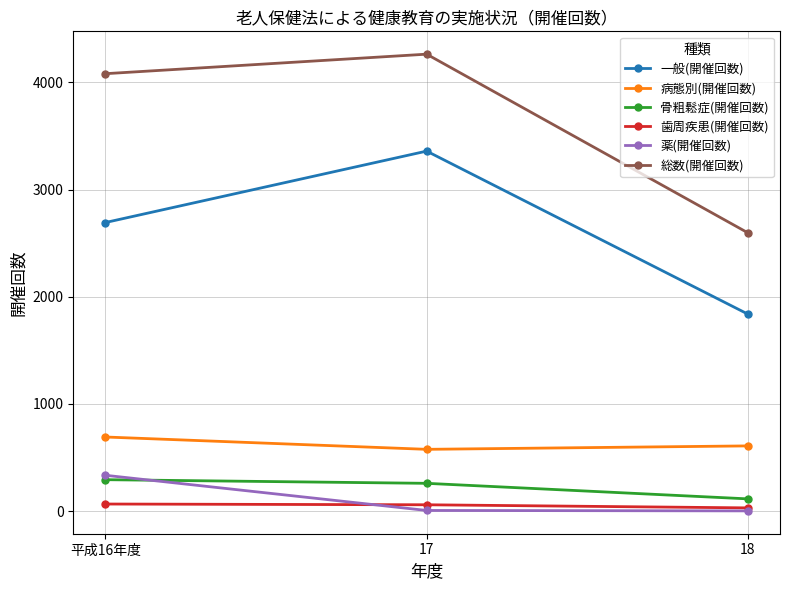

What is the difference between the maximum and minimum values in the 総数(開催回数) series?

1666